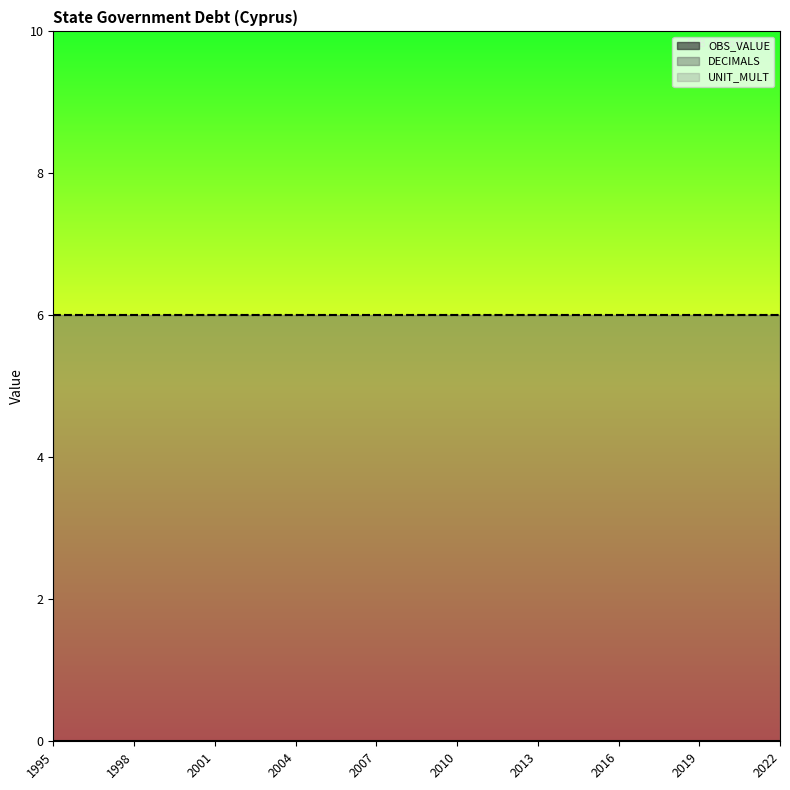

Between 2003 and 2020, which is larger?

2003